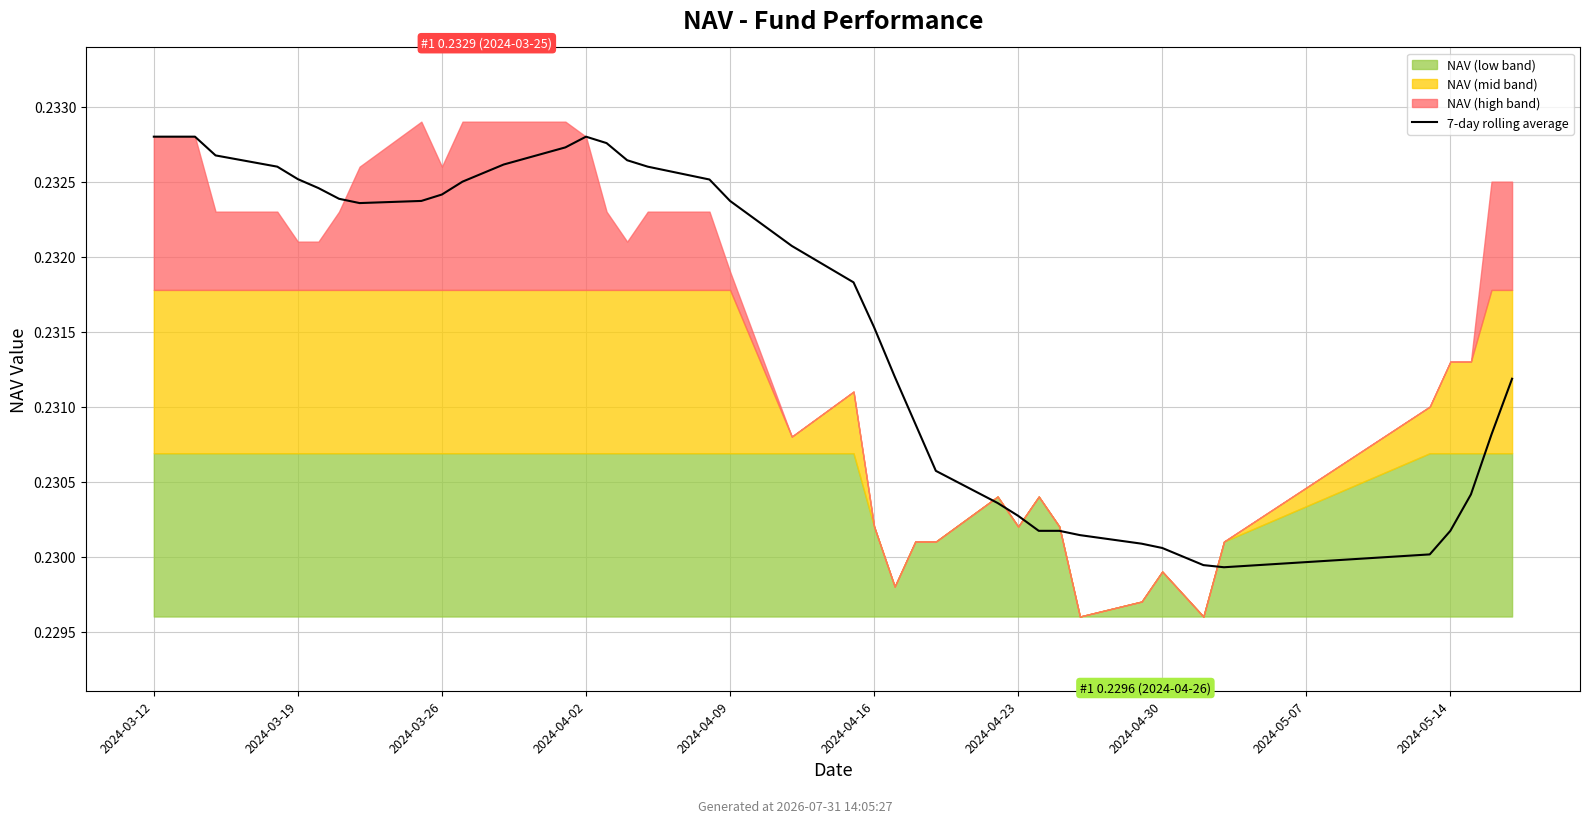

Reading left to right, transcribe all the data shown in this chart.

0.2	0.2	0.2	0.2	0.2	0.2	0.2	0.2	0.2	0.2	0.2	0.2	0.2	0.2	0.2	0.2	0.2	0.2	0.2	0.2	0.2	0.2	0.2	0.2	0.2	0.2	0.2	0.2	0.2	0.2	0.2	0.2	0.2	0.2	0.2	0.2	0.2	0.2	0.2	0.2